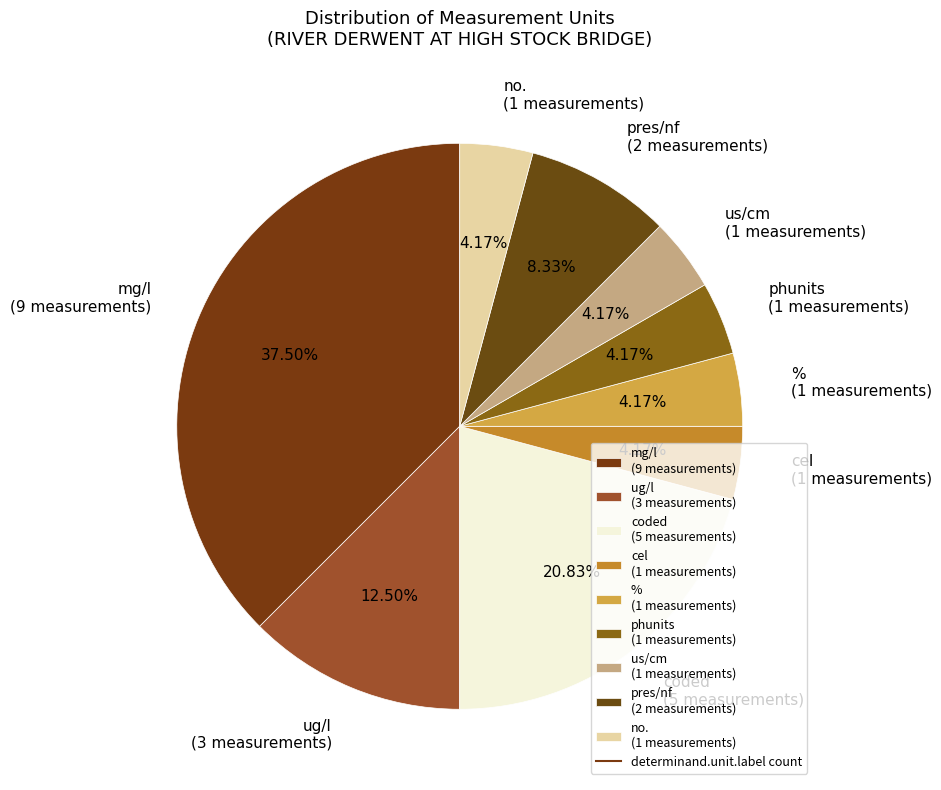

To the nearest percent, what is the difference between the largest and smallest slice percentages?

33%